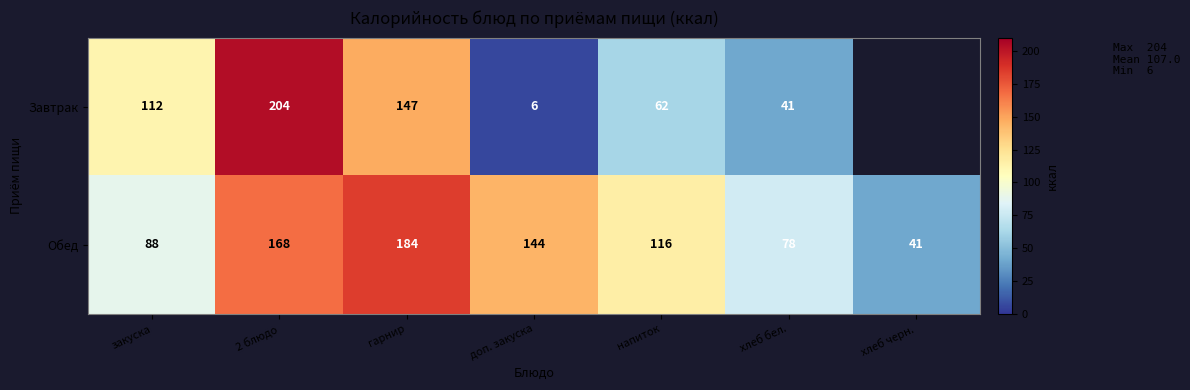

What is the total value across all series at закуска?

200